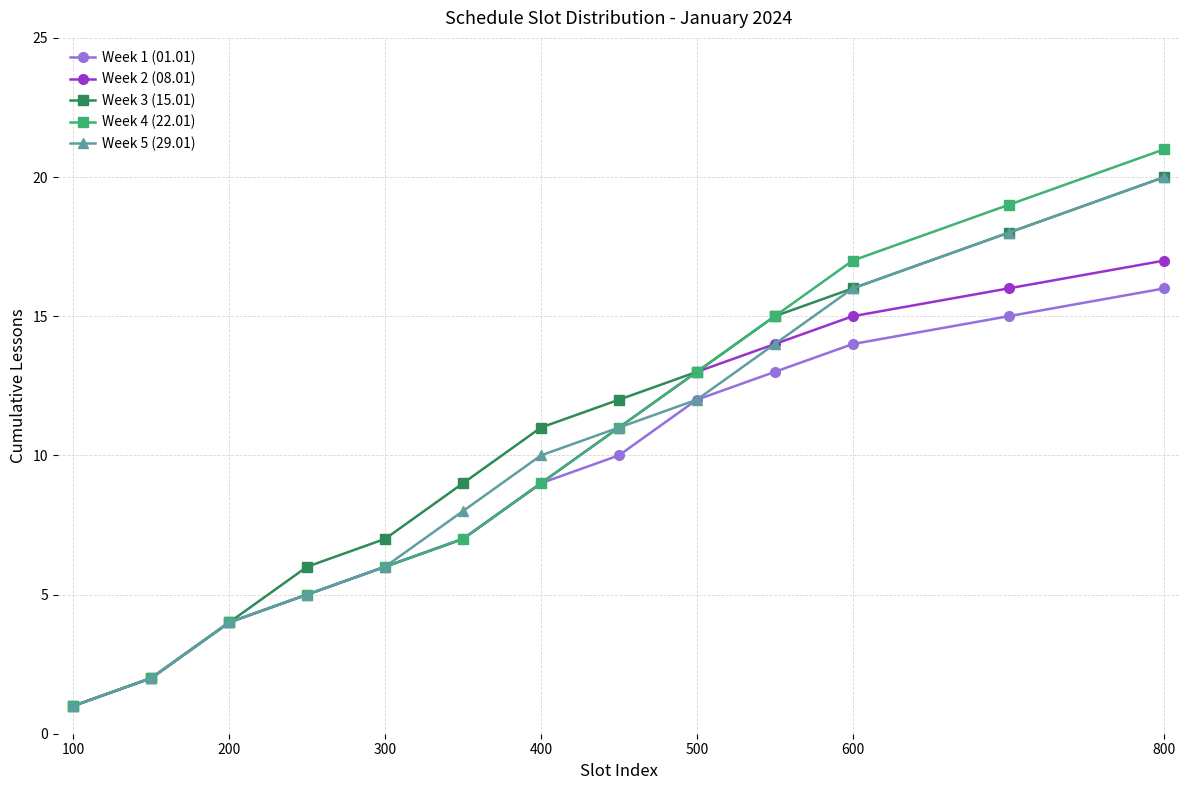

What is the greatest value displayed?

21